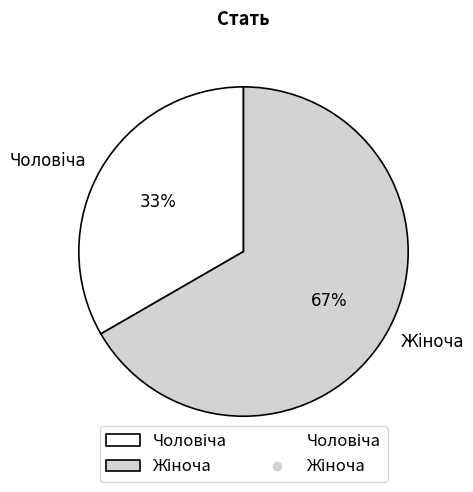

Is there a majority slice in this chart?

Yes